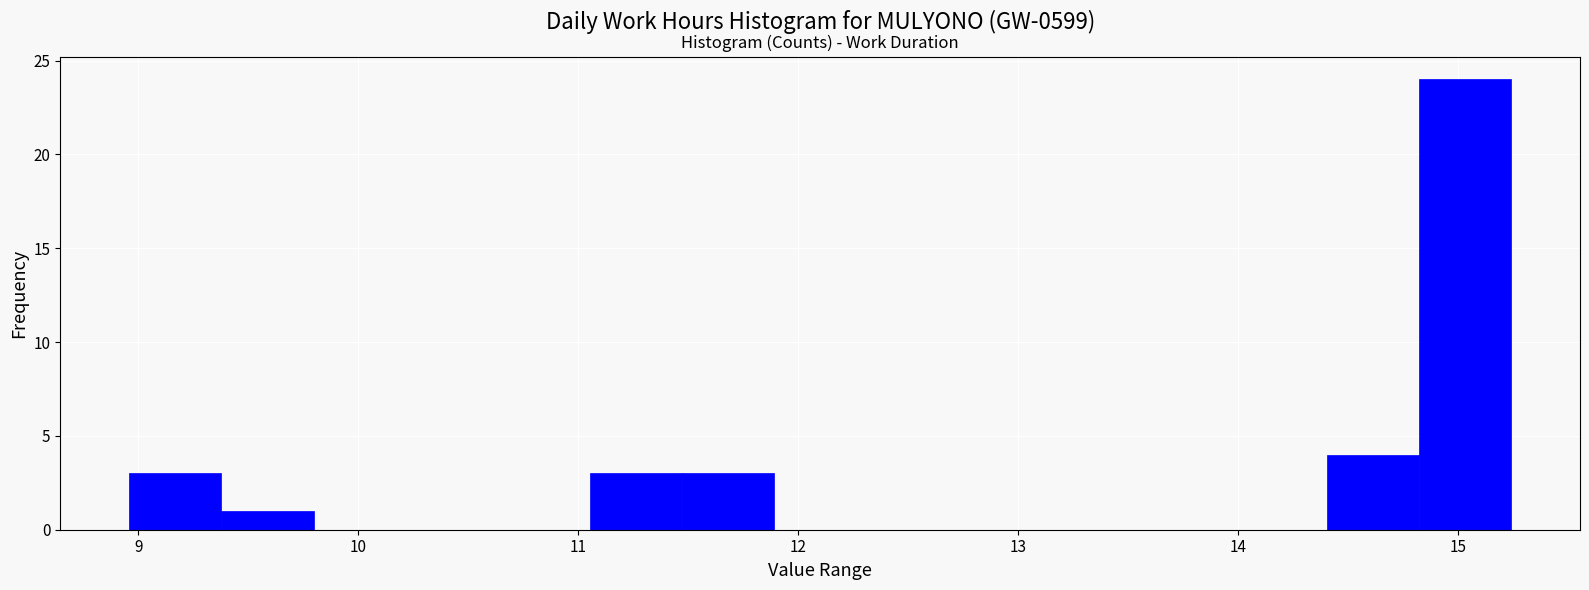

Reading left to right, list every bar in this chart as the range it spans on the x-axis followed by its height. Neither the bar edges nor the heights are printed on the chart, so give them approximately, as read against the axes.

9.0 to 9.4: 3
9.4 to 9.8: 1
9.8 to 10.2: 0
10.2 to 10.6: 0
10.6 to 11.1: 0
11.1 to 11.5: 3
11.5 to 11.9: 3
11.9 to 12.3: 0
12.3 to 12.7: 0
12.7 to 13.1: 0
13.1 to 13.6: 0
13.6 to 14.0: 0
14.0 to 14.4: 0
14.4 to 14.8: 4
14.8 to 15.2: 24